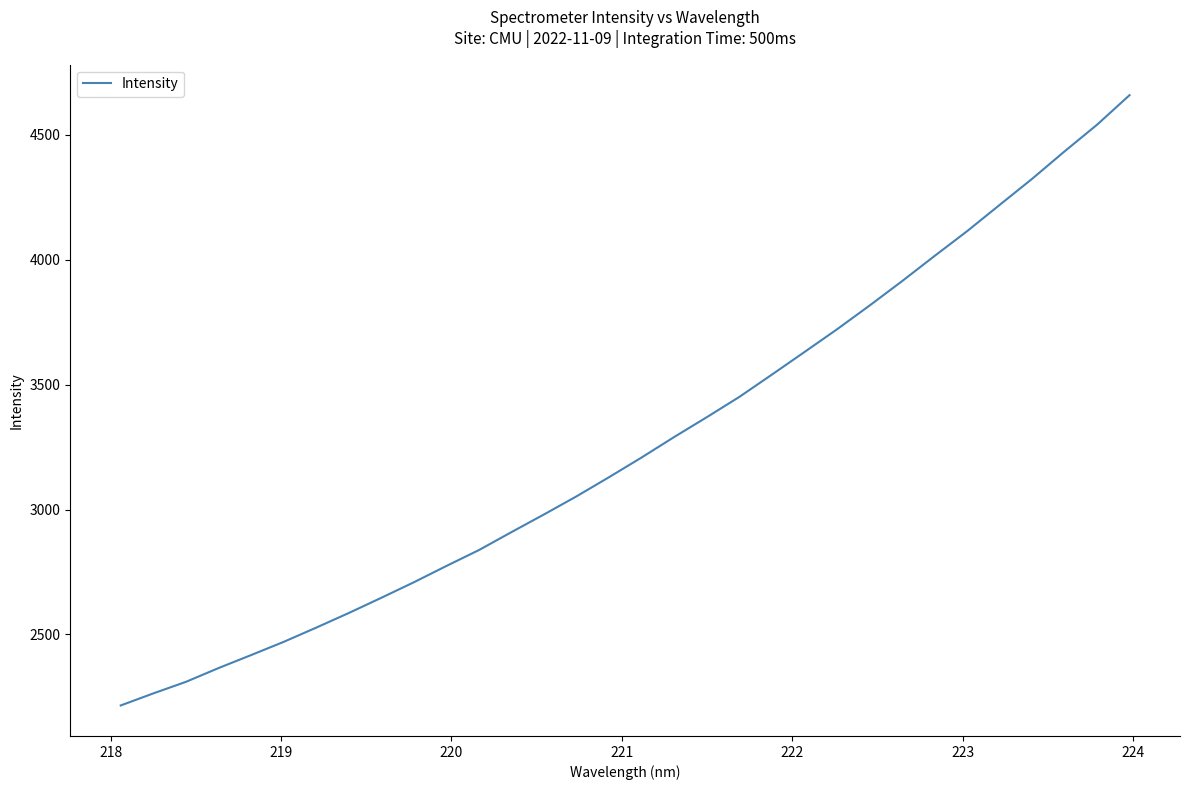

What is the maximum value shown in the chart?

4658.2